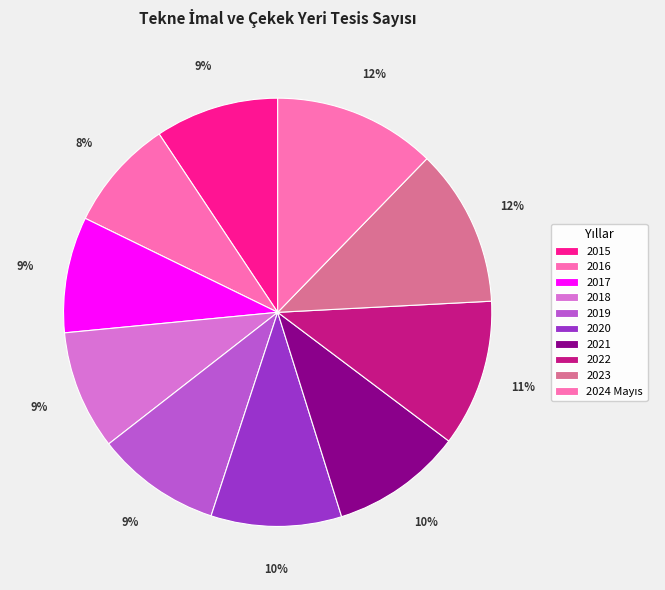

What is the total percentage of 2022 and 2015?

20.4%